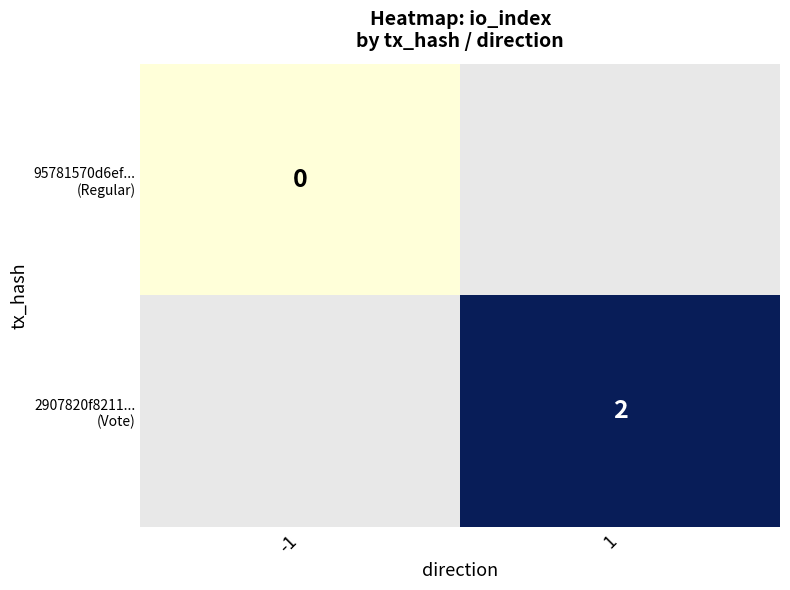

At how many categories does at least one series exceed 0?

1